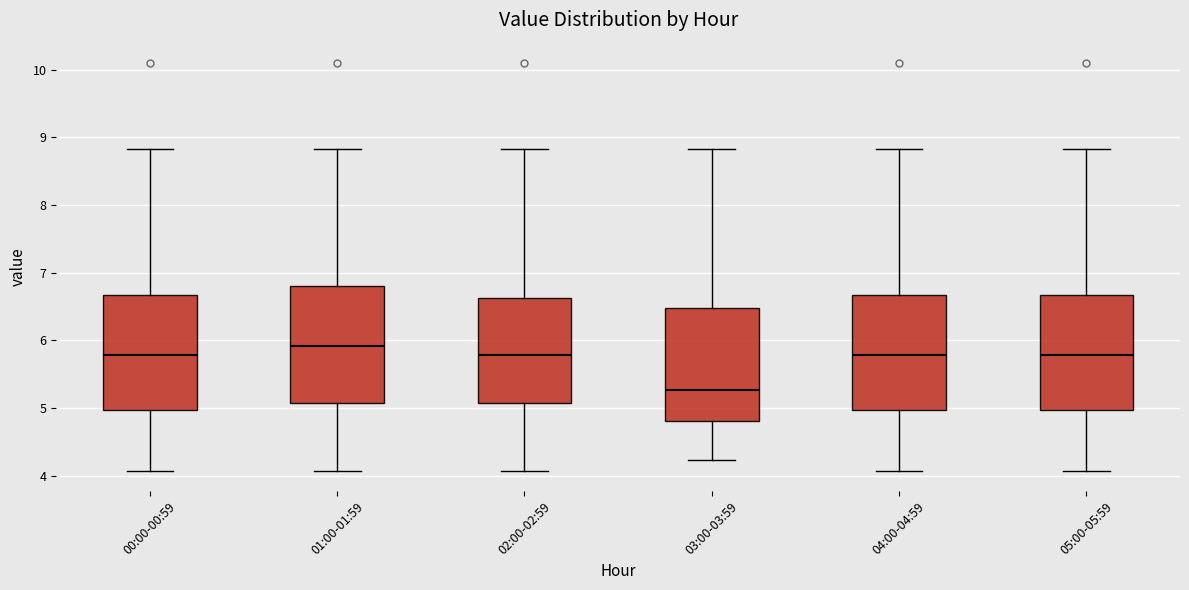

Which box has the lowest median line?

03:00-03:59